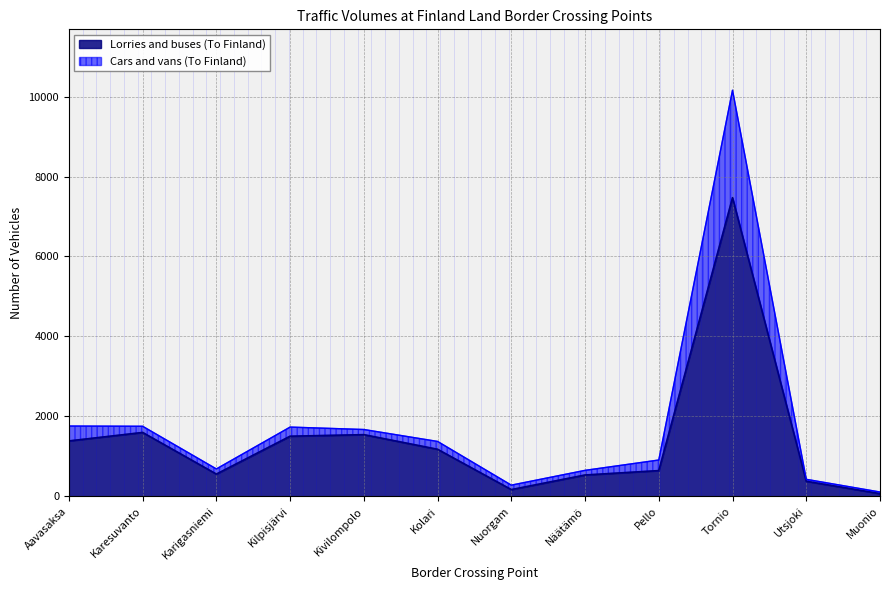

What is the sum of all Lorries and buses (To Finland) values?

17039.0